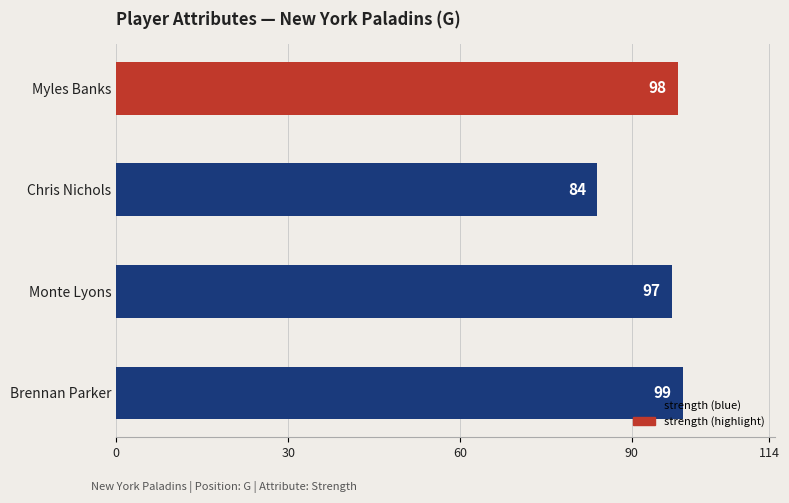

Reading bottom to top, extract all data points from this chart.

Brennan Parker=99	Monte Lyons=97	Chris Nichols=84	Myles Banks=98